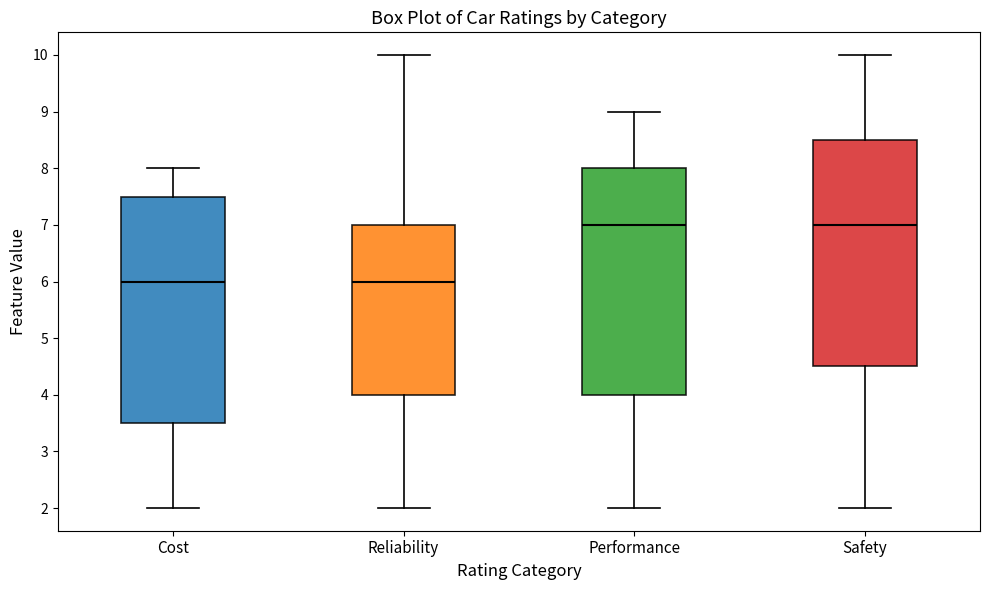

Reading left to right, read every box against the y-axis: the position of its median line, the range the box covers, and the ends of its whiskers. The values are not printed on the chart, so give them approximately, as read against the axis.

Cost: median 6.0, box 3.5 to 7.5, whiskers 2.0 to 8.0
Reliability: median 6.0, box 4.0 to 7.0, whiskers 2.0 to 10.0
Performance: median 7.0, box 4.0 to 8.0, whiskers 2.0 to 9.0
Safety: median 7.0, box 4.5 to 8.5, whiskers 2.0 to 10.0